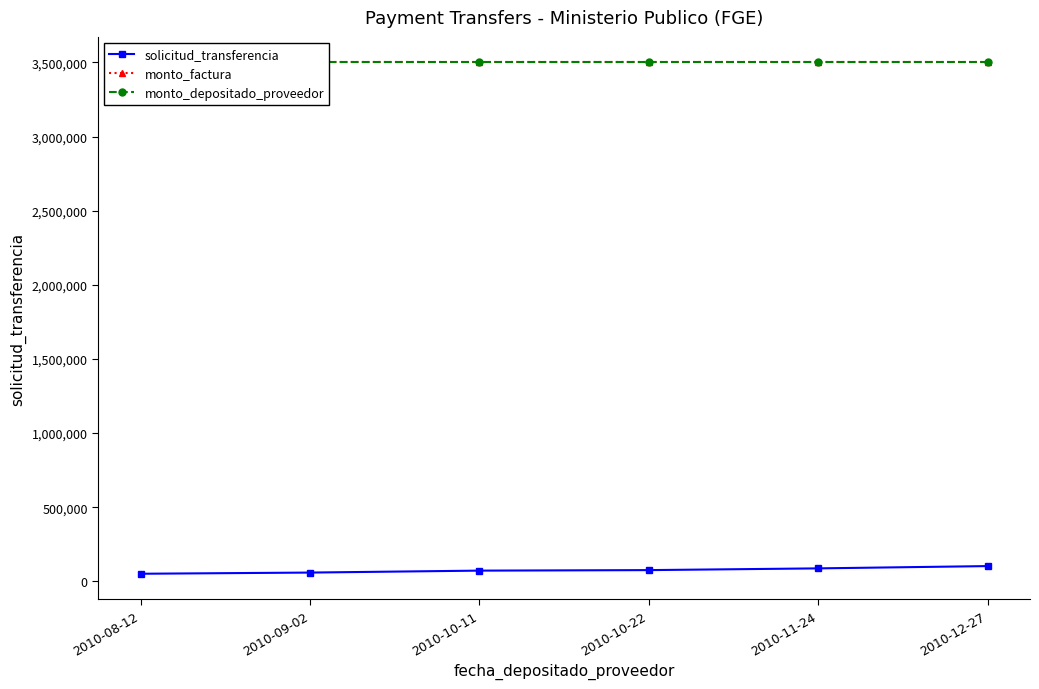

At how many categories does at least one series exceed 2173043?

6